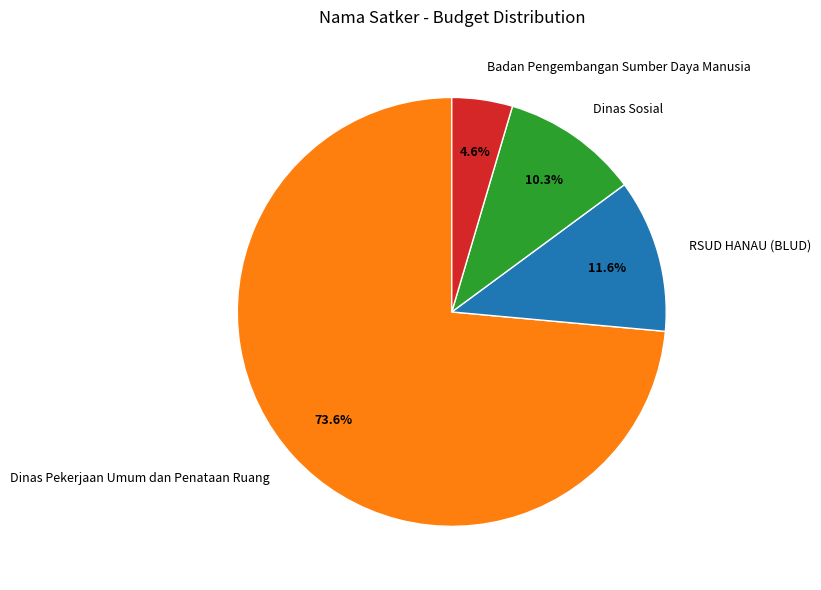

Rank the categories by value from lowest to highest.

Badan Pengembangan Sumber Daya Manusia, Dinas Sosial, RSUD HANAU (BLUD), Dinas Pekerjaan Umum dan Penataan Ruang